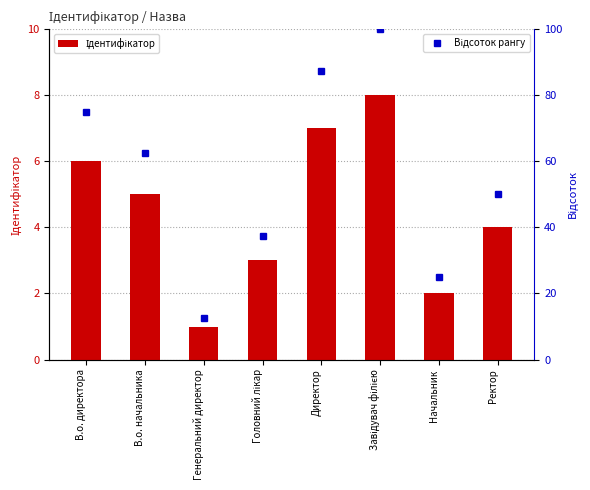

What is the minimum value shown in the chart?

1